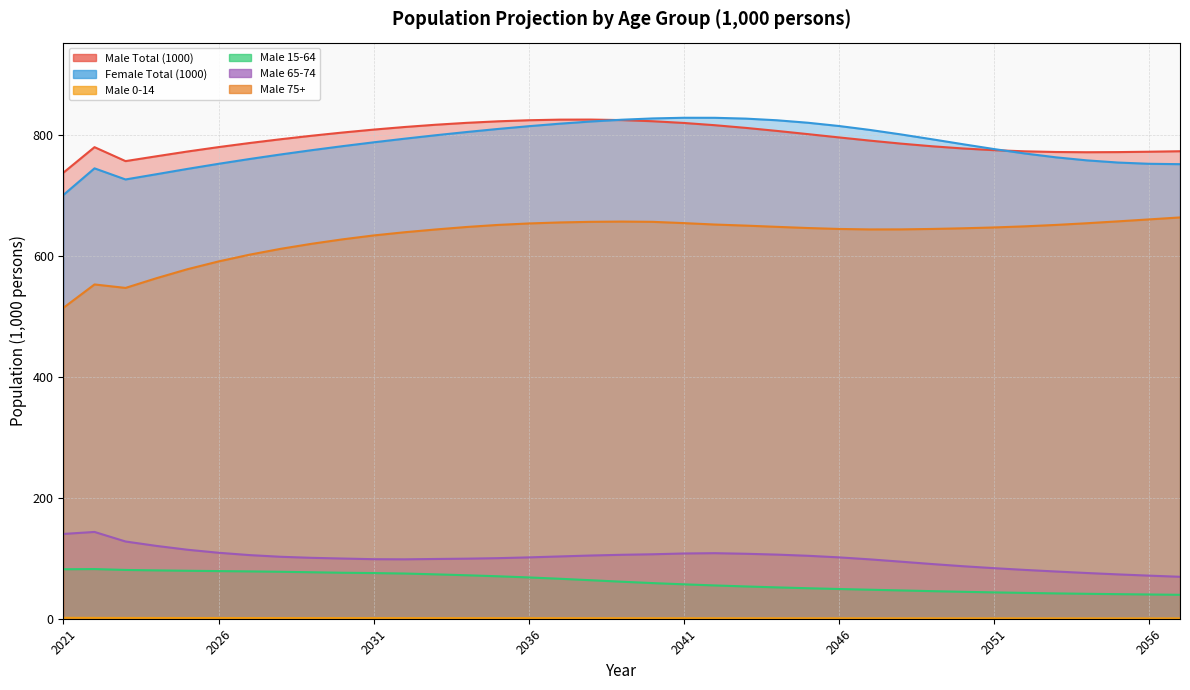

True or false: Male 75+ has a value of 660.1 at 2056.

True